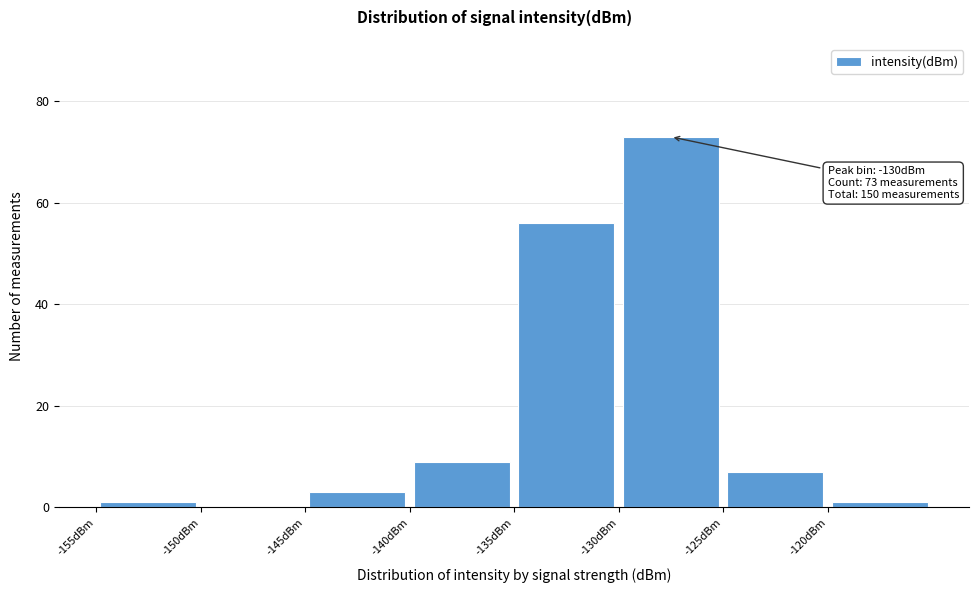

Over which range of the x-axis is the bar tallest?

-130 to -125